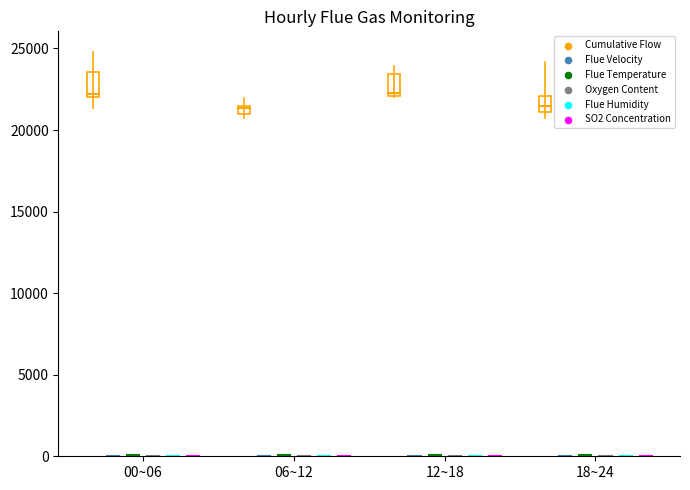

What are all the series names shown in the legend?

cumulative_flow, flue_velocity, flue_temperature, oxygen_content, flue_humidity, so2_concentration